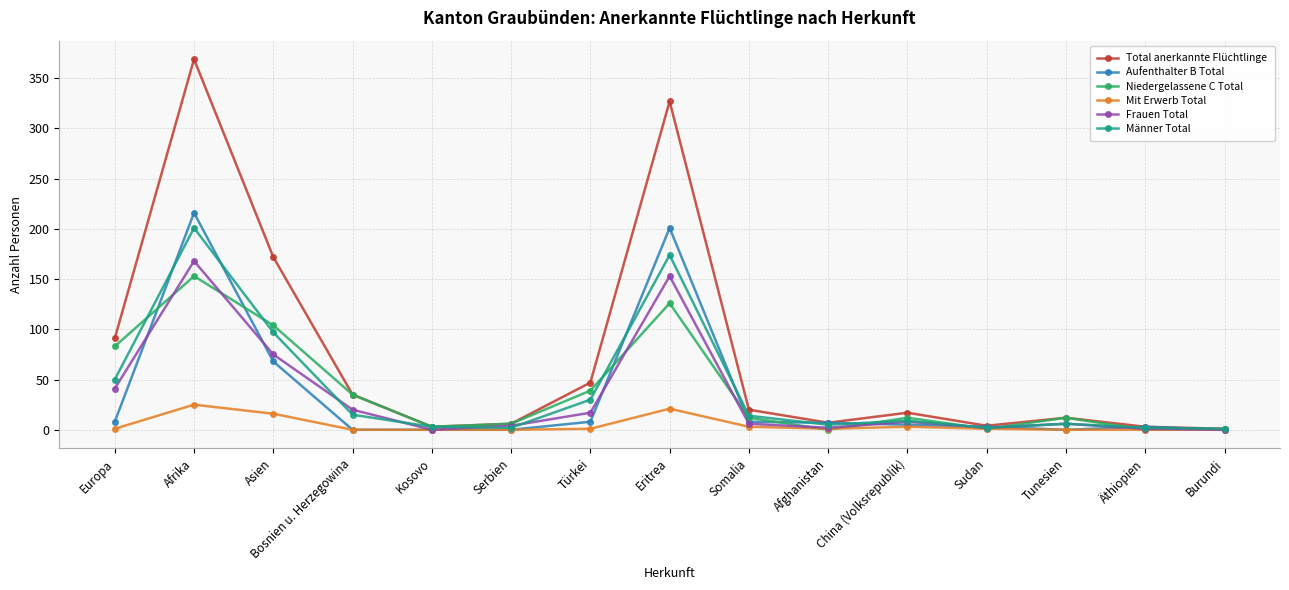

What is the value of the Aufenthalter B Total point at the 11th from the left?

5